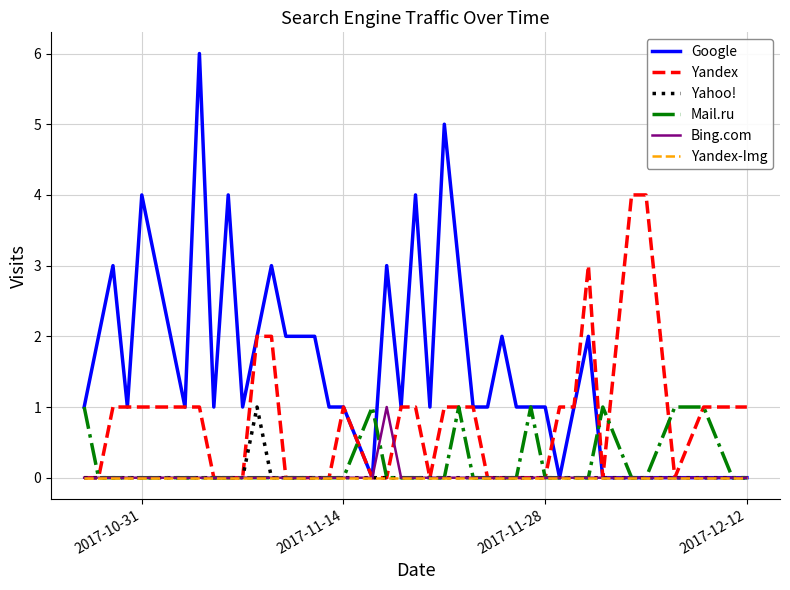

What is the greatest value displayed?

6